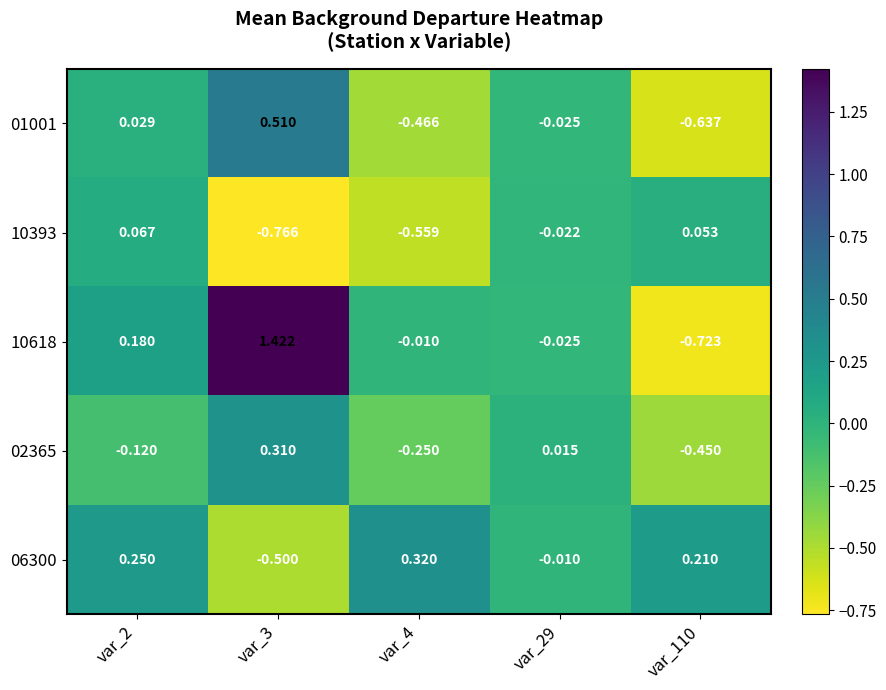

Is the value of 01001 at var_29 greater than the value of 10393 at var_29?

No